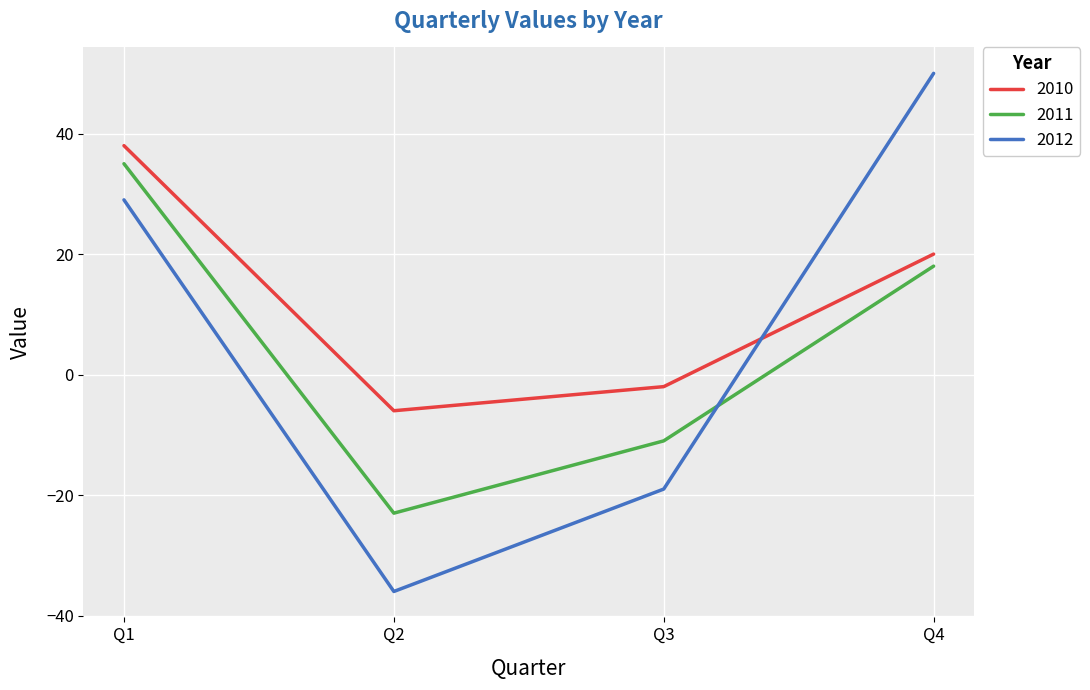

How many 2011 values are between -11 and 35?

3